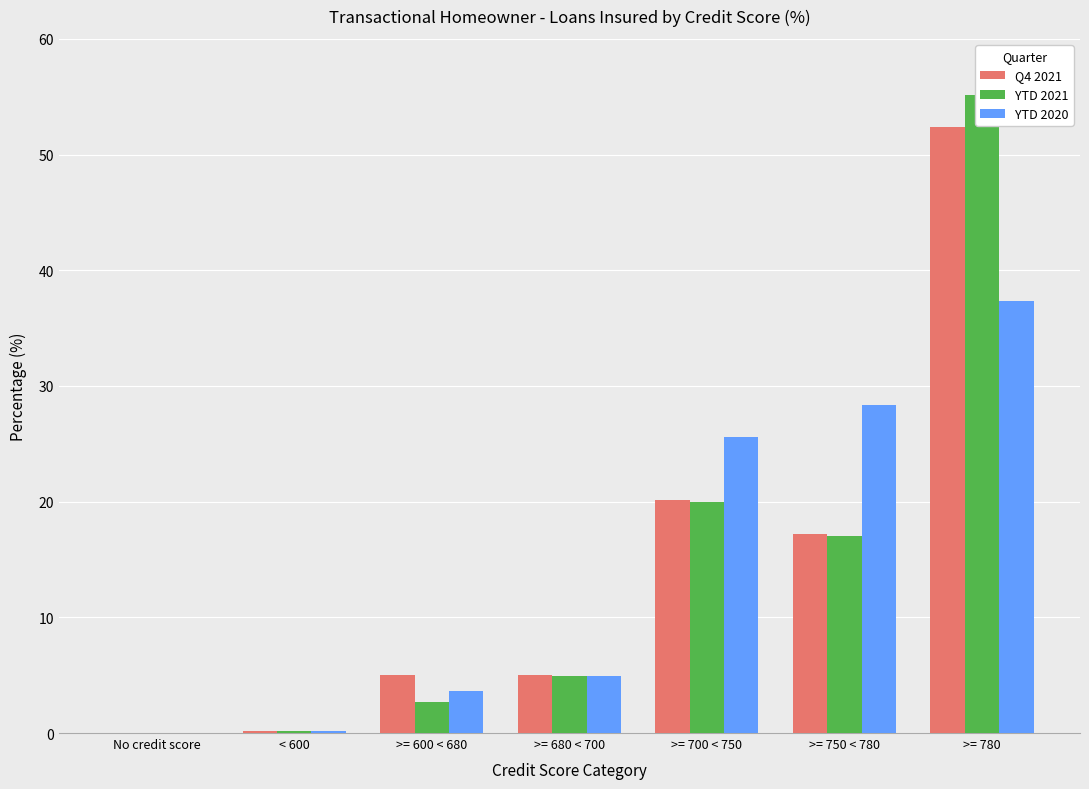

Which category has the lowest value across all series?

No credit score